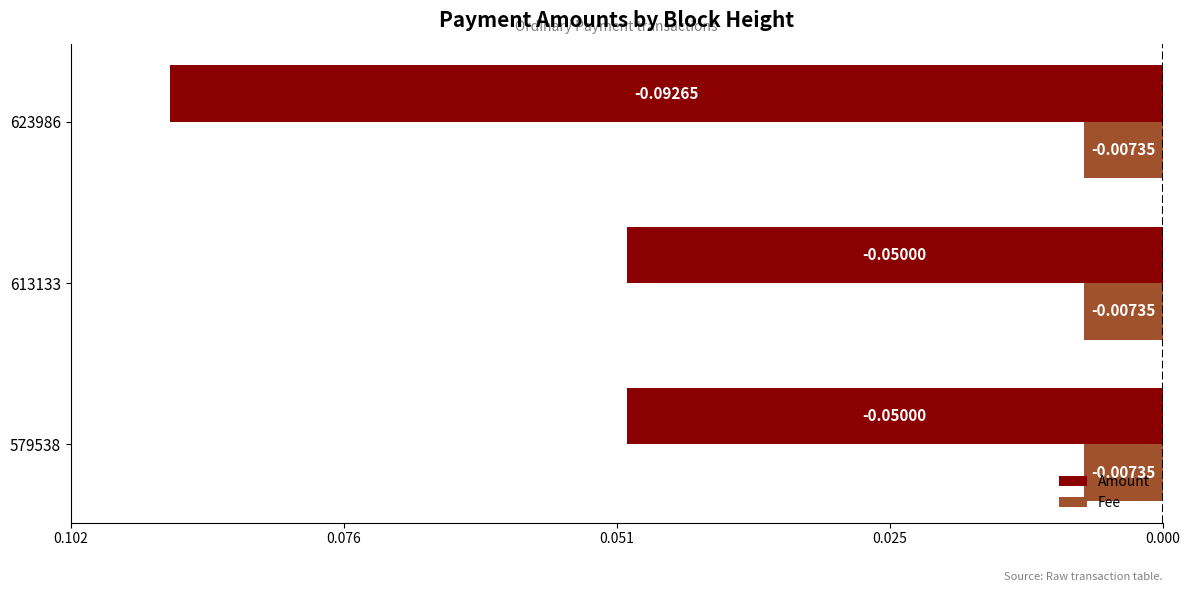

List the series in order of their peak value, lowest first.

Amount, Fee